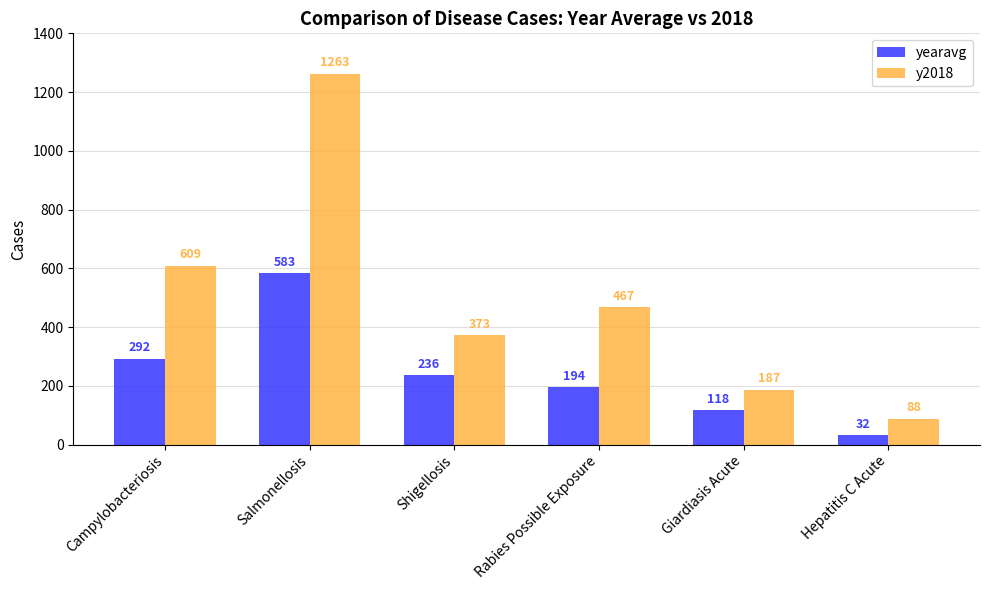

At how many categories does at least one series exceed 590?

2